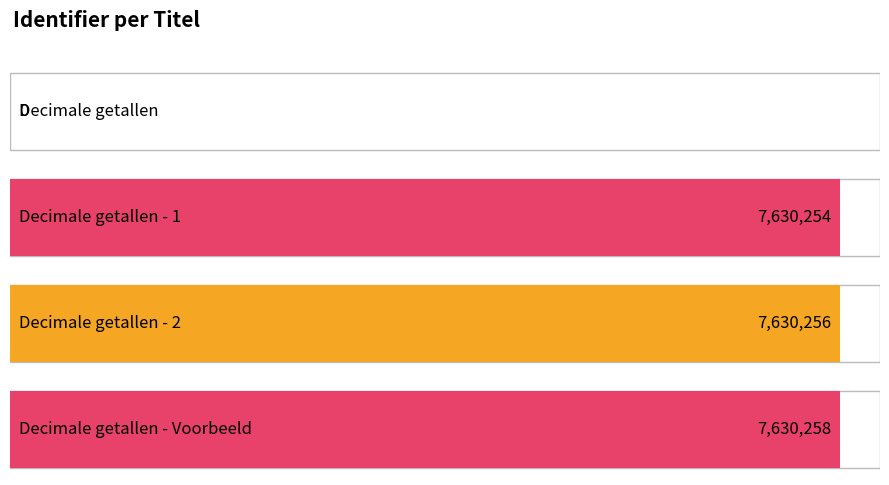

Are the bars horizontal?

Yes